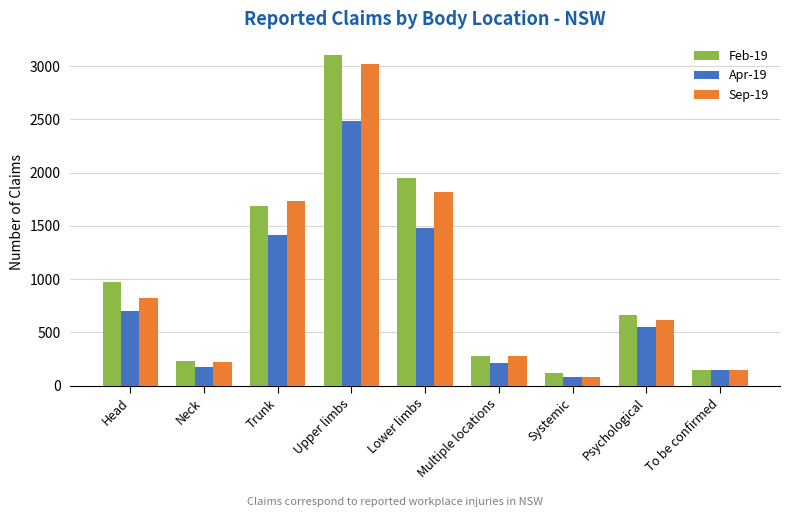

At which label is Sep-19 closest to 1551?

Trunk